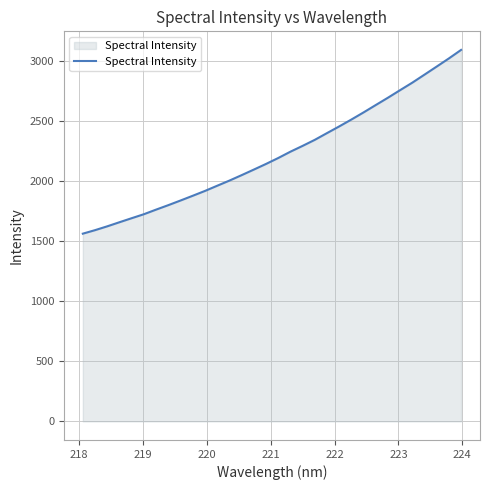

What is the greatest value displayed?

3094.3